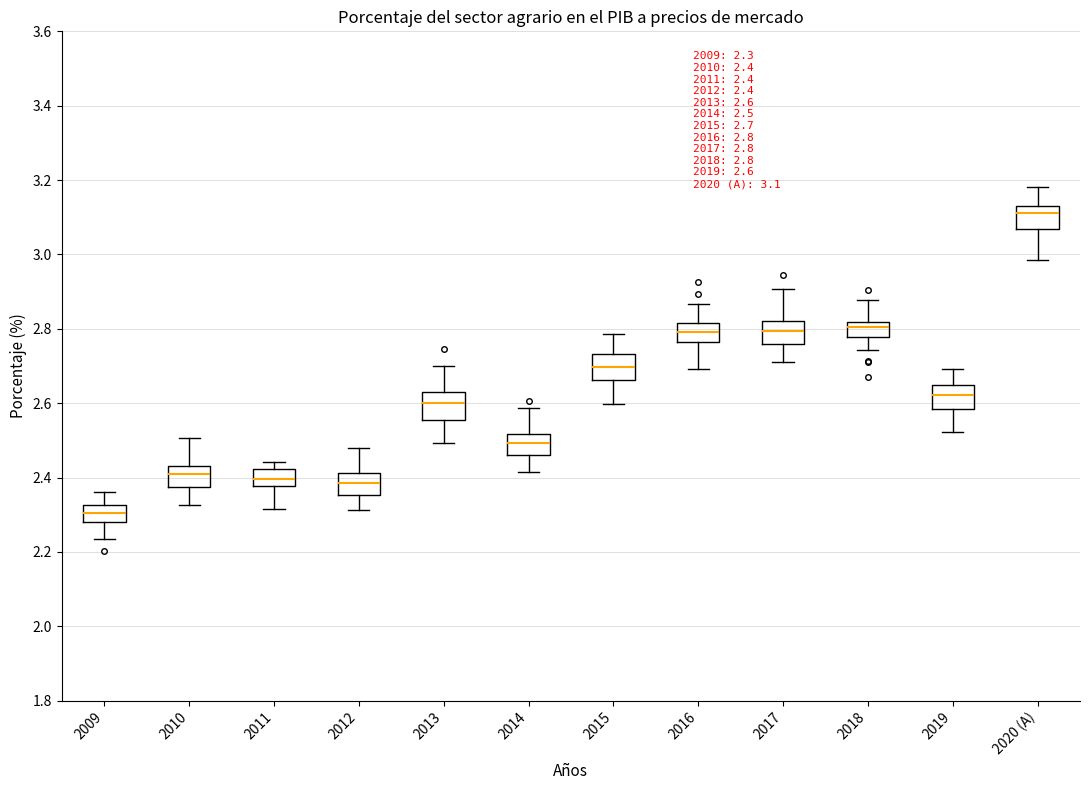

Which box has the lowest median line?

2009